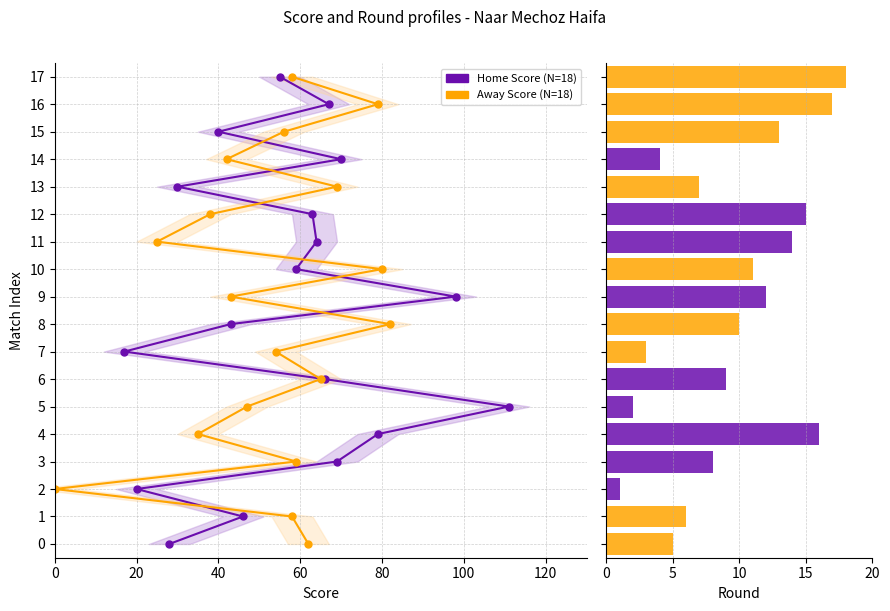

At how many categories does at least one series exceed 9?

11